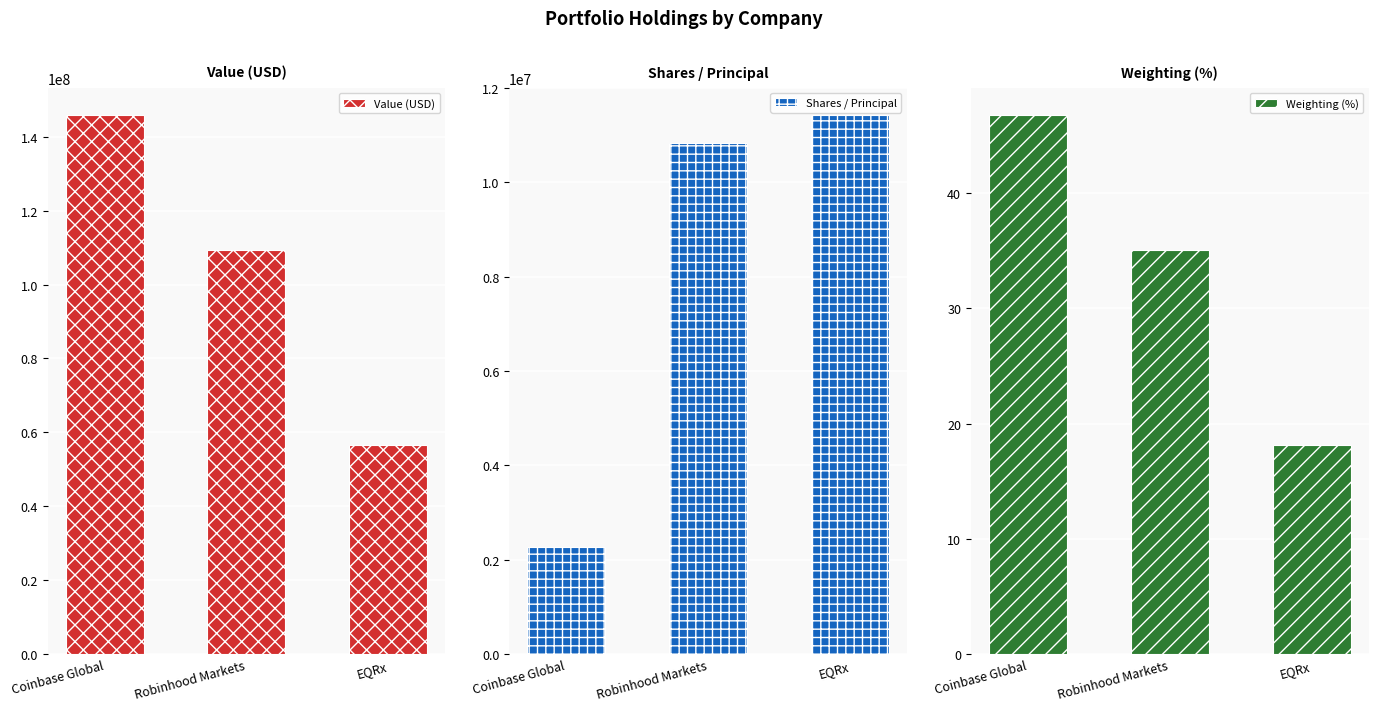

Which series has the largest range (max minus min)?

Value (USD)